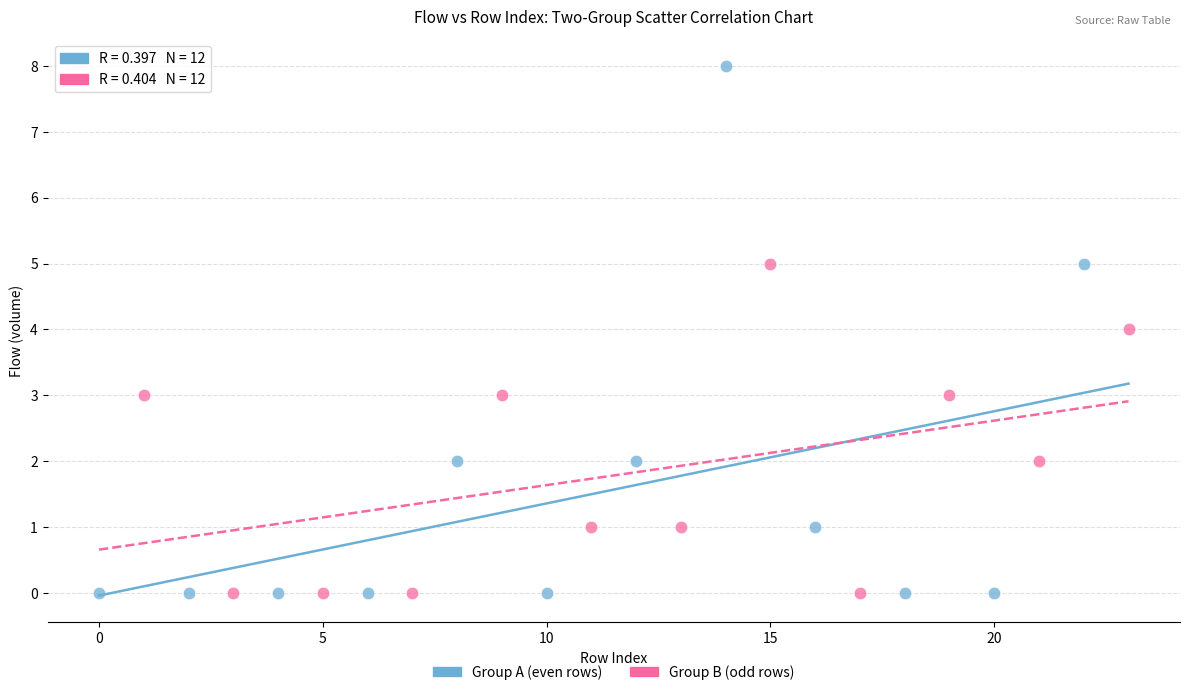

Which series reaches the maximum Y coordinate?

Group A (even rows)